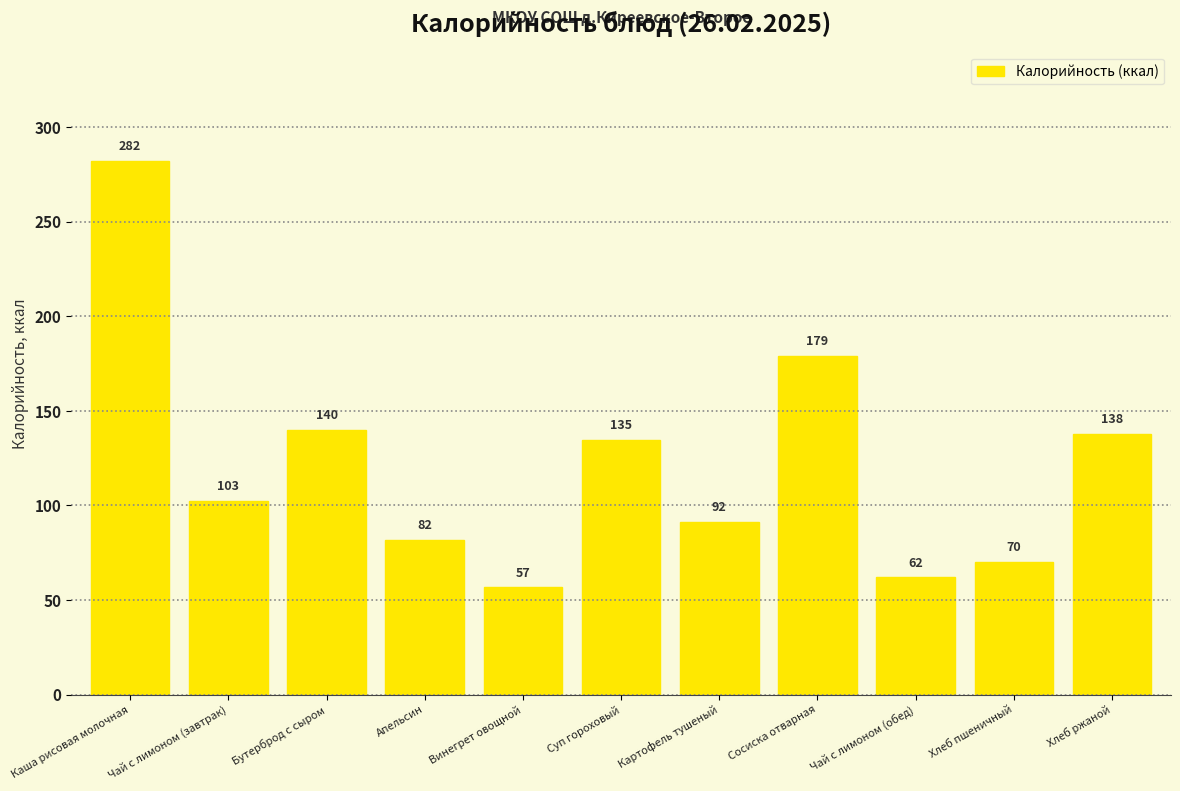

What is the change in value from Чай с лимоном (завтрак) to Хлеб пшеничный?

-32.5